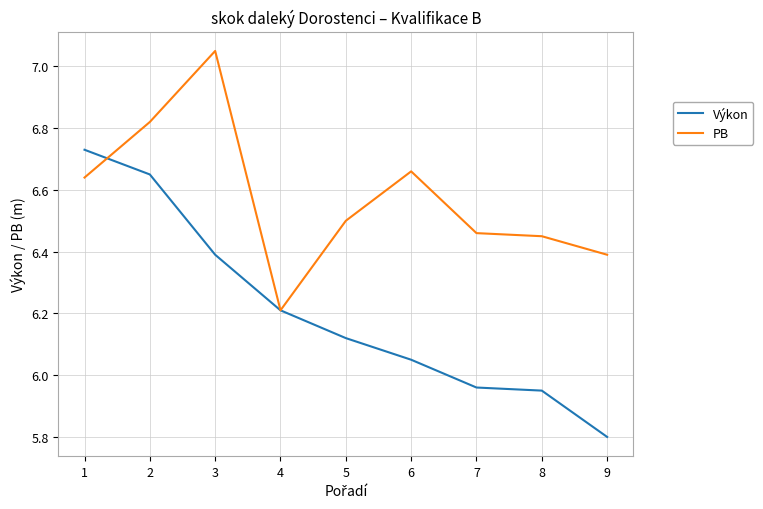

True or false: Výkon has more than 2 interior local peaks.

False